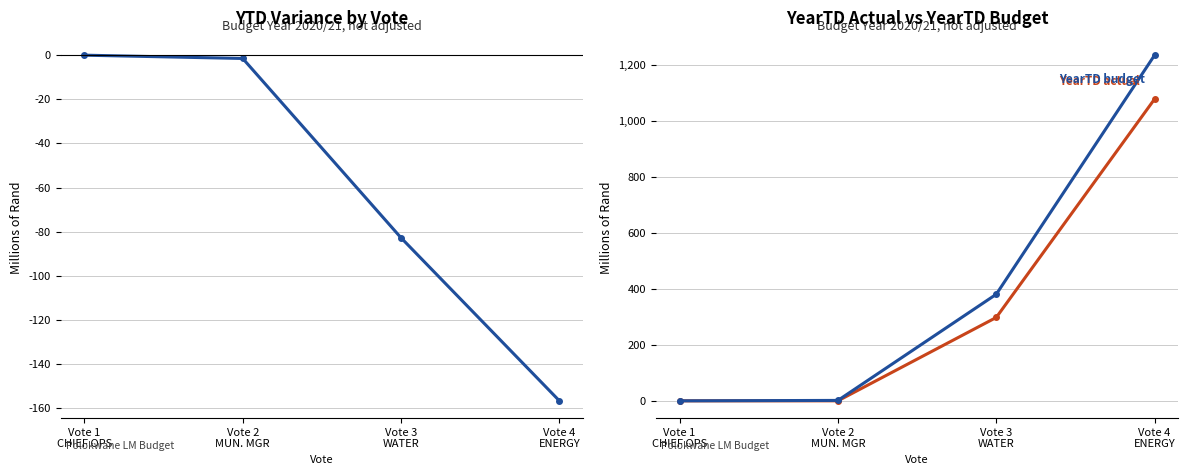

What are all the series names shown in the legend?

YTD Variance, YearTD actual, YearTD budget